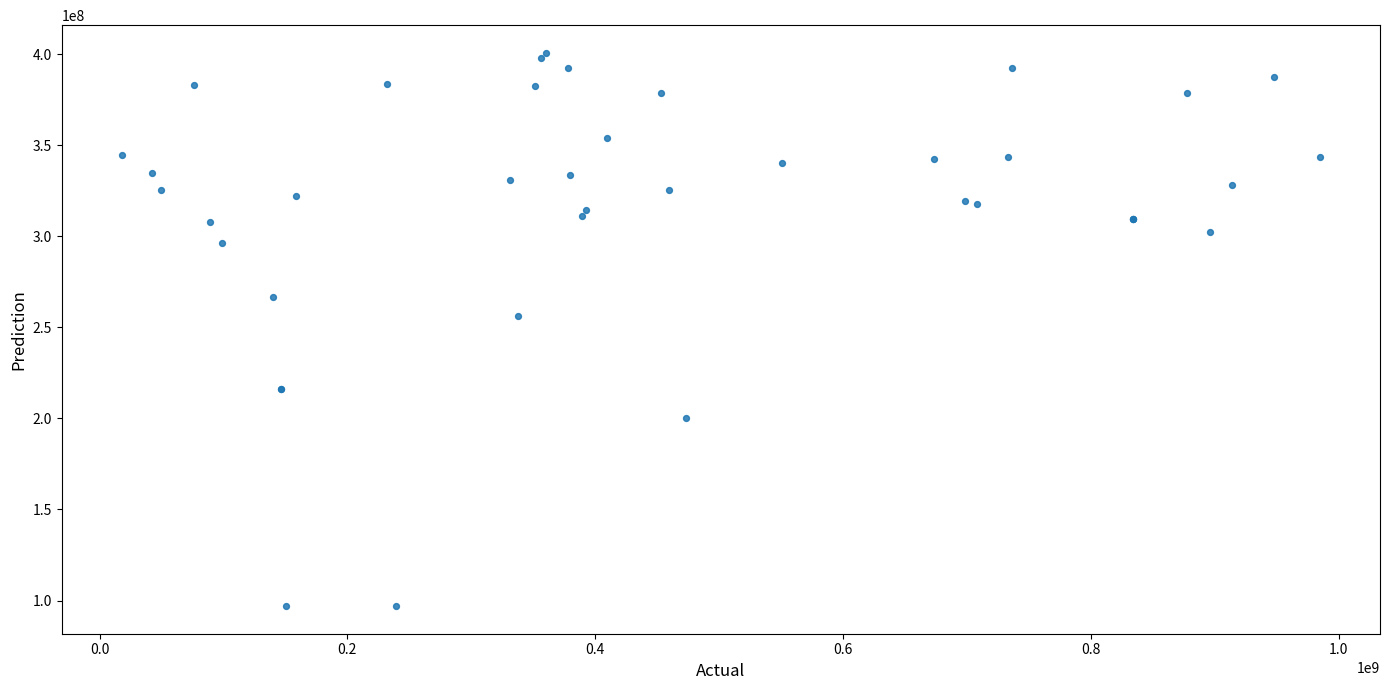

What Y value in the scatter plot is closest to 248832997?

256403379